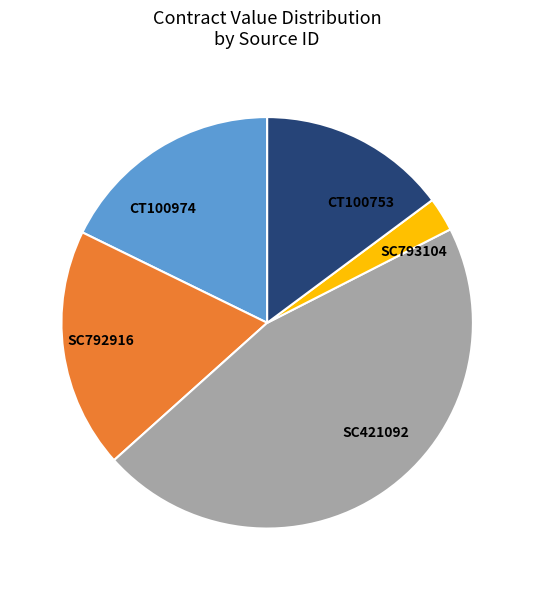

The CT100753 slice represents 15% of the pie. True or false?

True